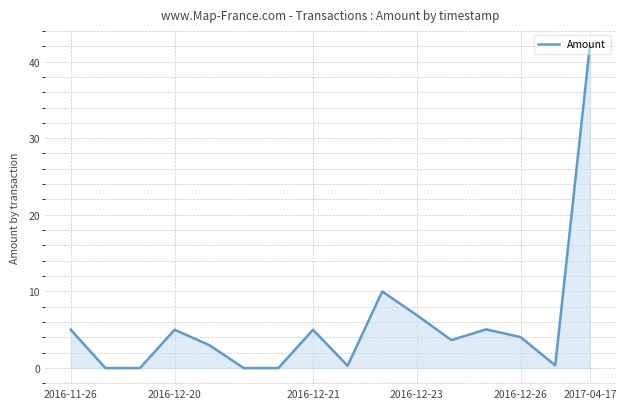

What is the difference between the maximum and minimum values?

42.0